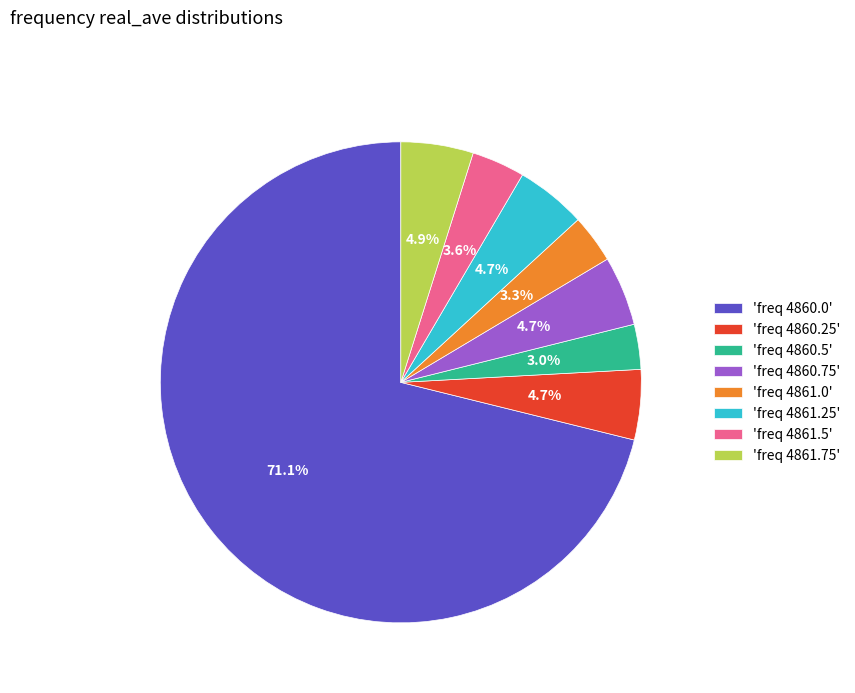

Is there any slice that represents more than half of the pie?

Yes